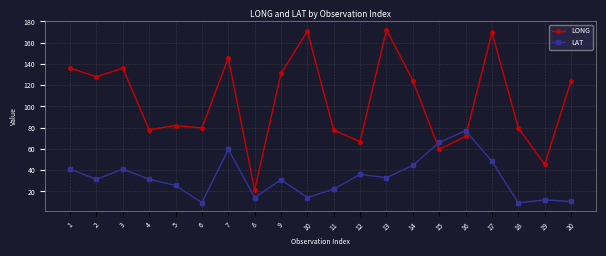

At which category does the chart reach its peak across all series?

13